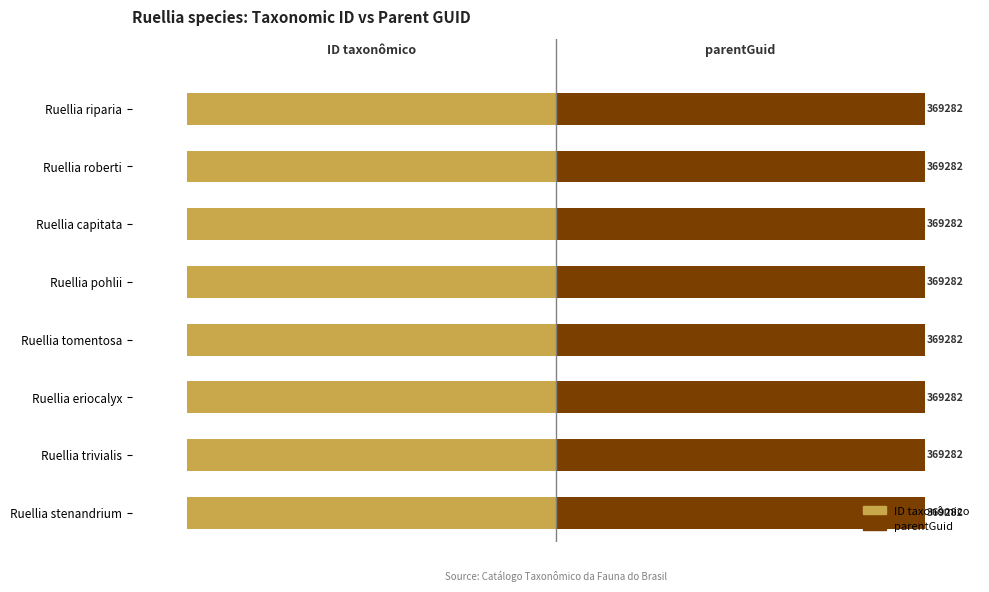

Which series has the widest spread of values?

ID taxonômico